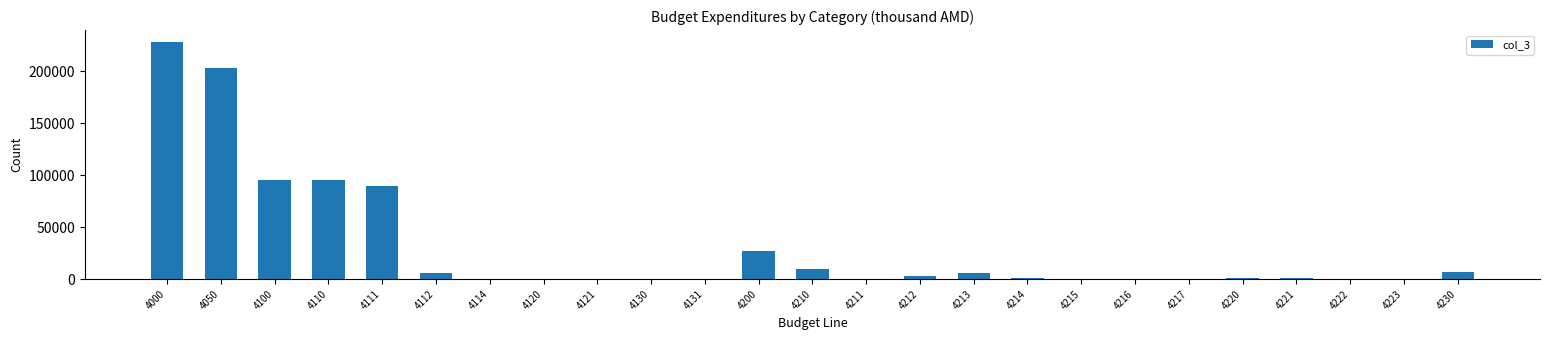

What is the sum of all values?

772572.3